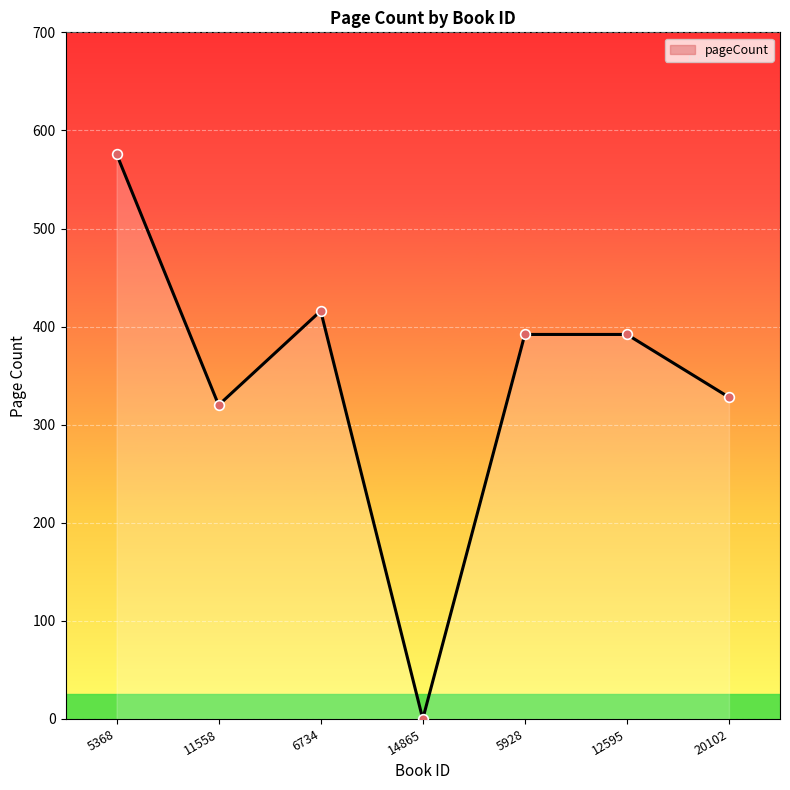

What is the value of the 1st point from the left?

576